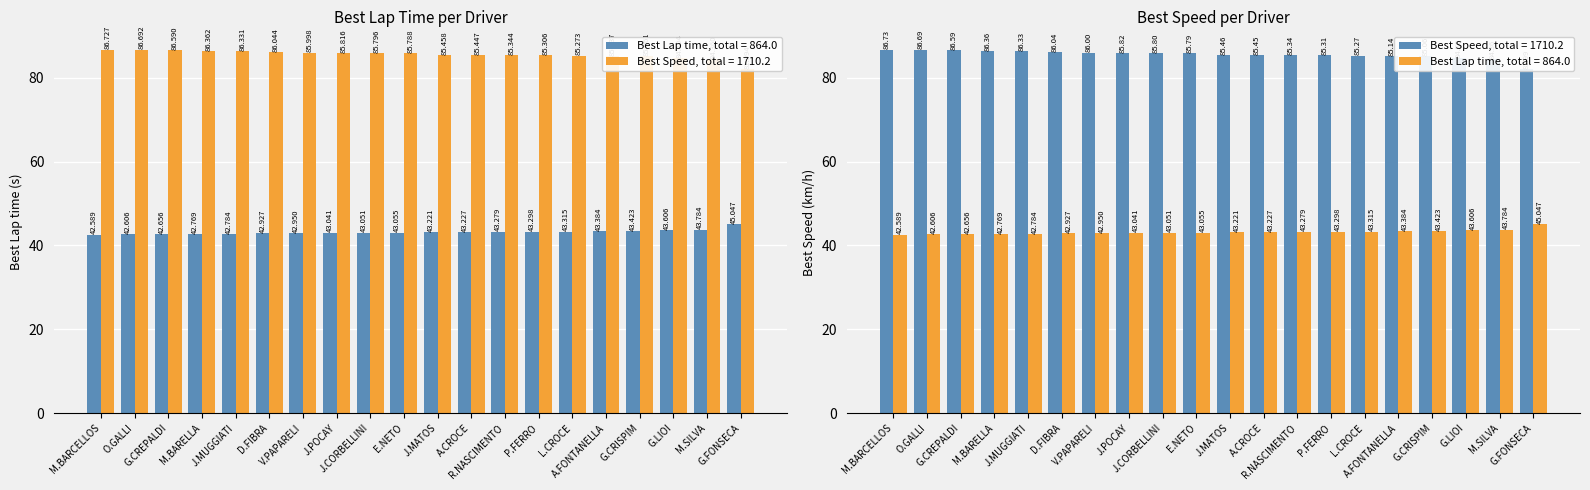

Reading left to right, what are all the values shown in this chart?

Best Lap time: M.BARCELLOS=42.6	O.GALLI=42.6	G.CREPALDI=42.7	M.BARELLA=42.8	J.MUGGIATI=42.8	D.FIBRA=42.9	V.PAPARELI=43.0	J.POCAY=43.0	J.CORBELLINI=43.1	E.NETO=43.1	J.MATOS=43.2	A.CROCE=43.2	R.NASCIMENTO=43.3	P.FERRO=43.3	L.CROCE=43.3	A.FONTANELLA=43.4	G.CRISPIM=43.4	G.LIOI=43.6	M.SILVA=43.8	G.FONSECA=45.0
Best Speed: M.BARCELLOS=86.7	O.GALLI=86.7	G.CREPALDI=86.6	M.BARELLA=86.4	J.MUGGIATI=86.3	D.FIBRA=86.0	V.PAPARELI=86.0	J.POCAY=85.8	J.CORBELLINI=85.8	E.NETO=85.8	J.MATOS=85.5	A.CROCE=85.4	R.NASCIMENTO=85.3	P.FERRO=85.3	L.CROCE=85.3	A.FONTANELLA=85.1	G.CRISPIM=85.1	G.LIOI=84.7	M.SILVA=84.4	G.FONSECA=82.0